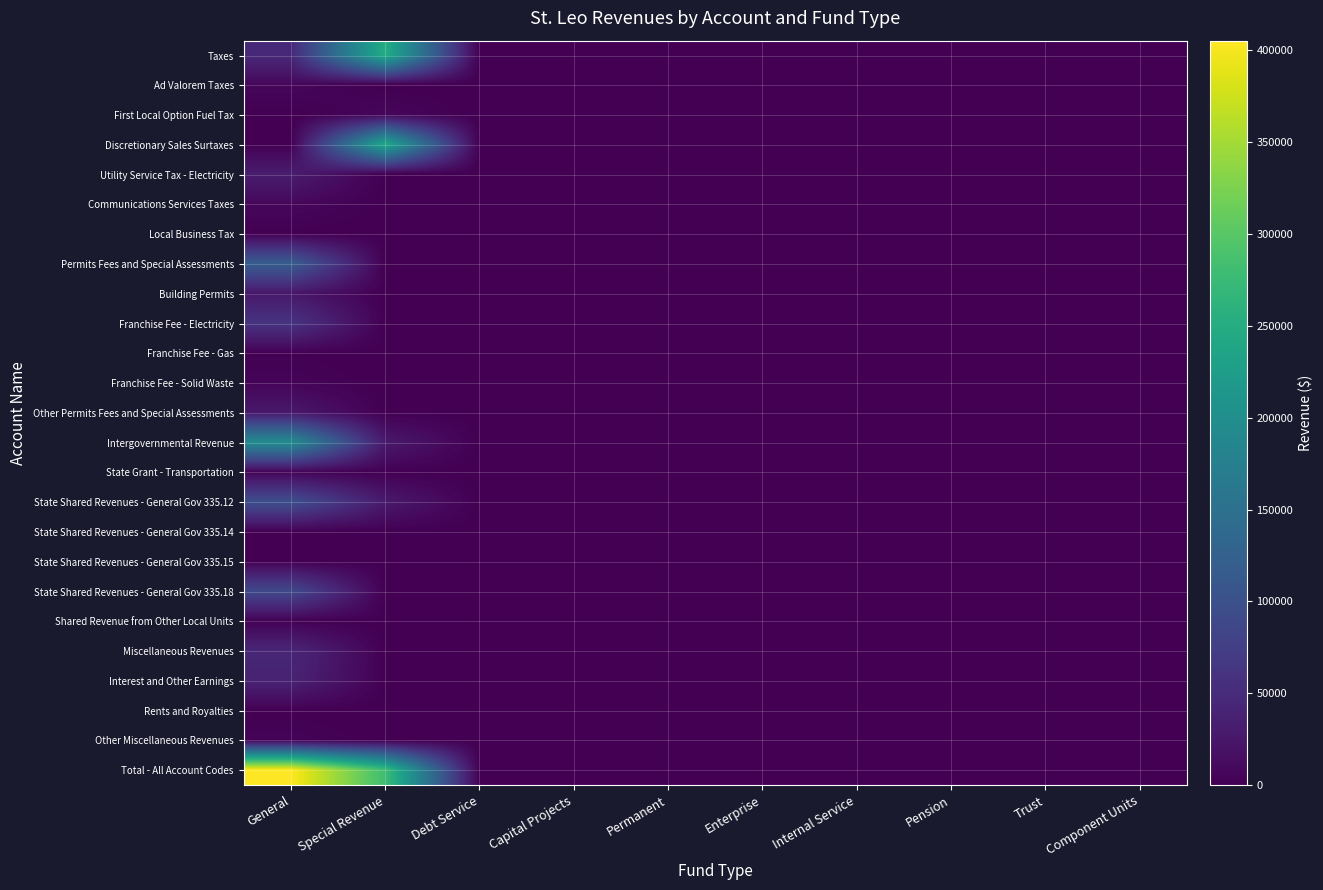

Which has a higher value, Permanent or Internal Service?

Permanent